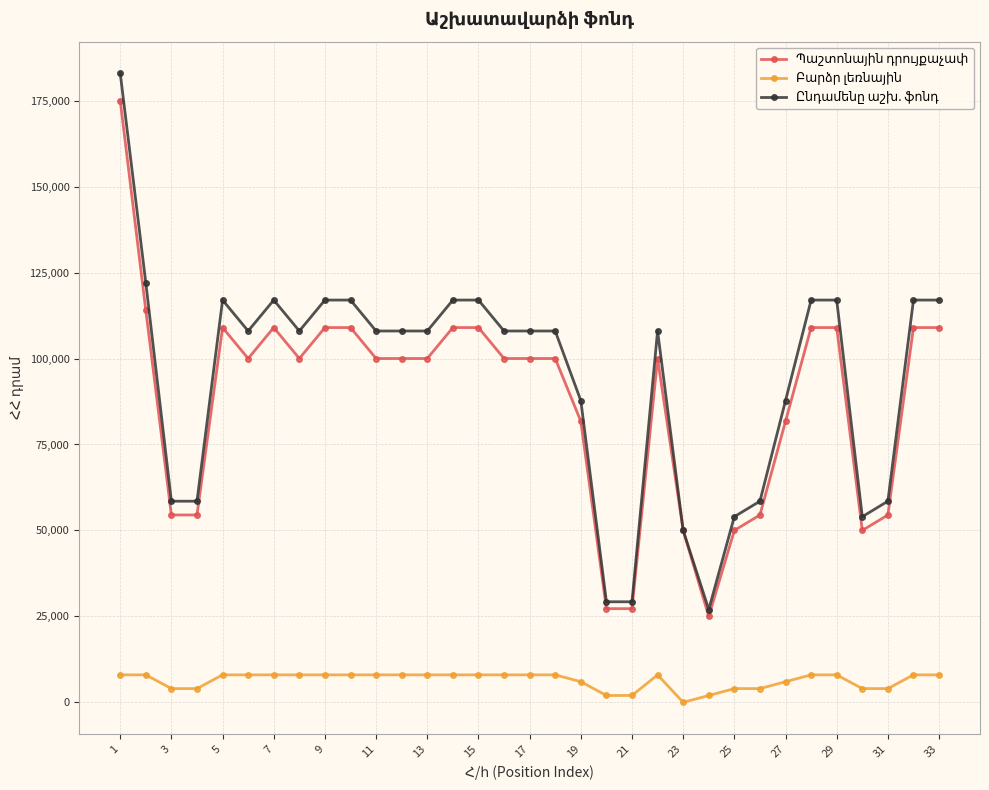

What is the greatest value displayed?

183000